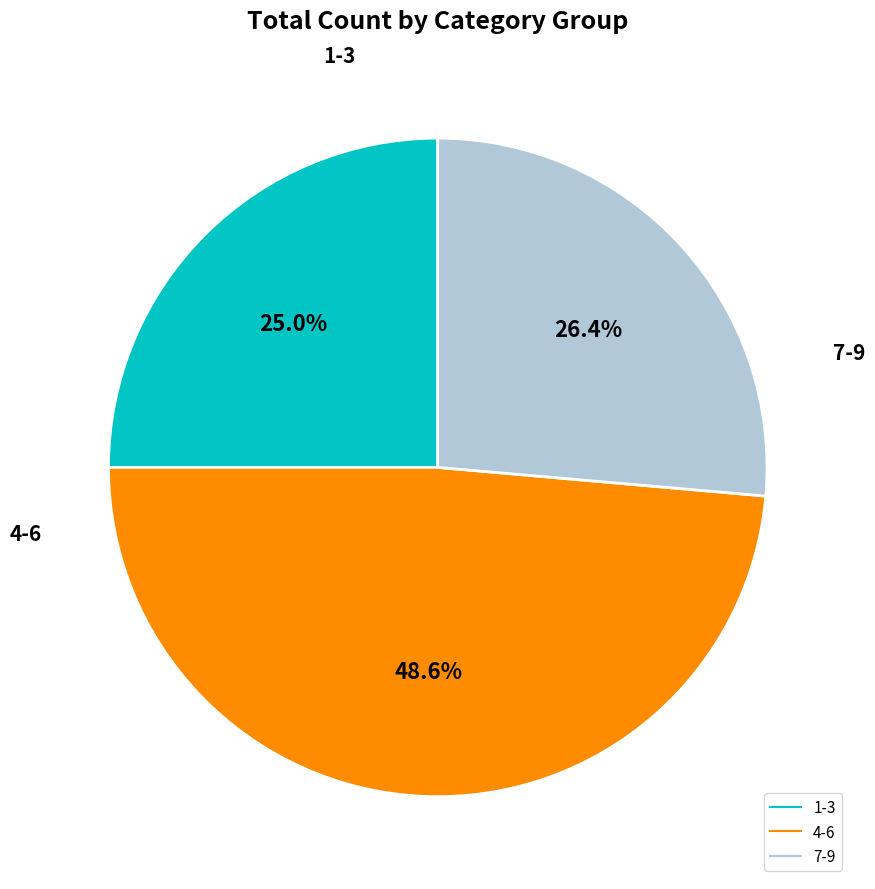

Is there any slice that represents more than half of the pie?

No